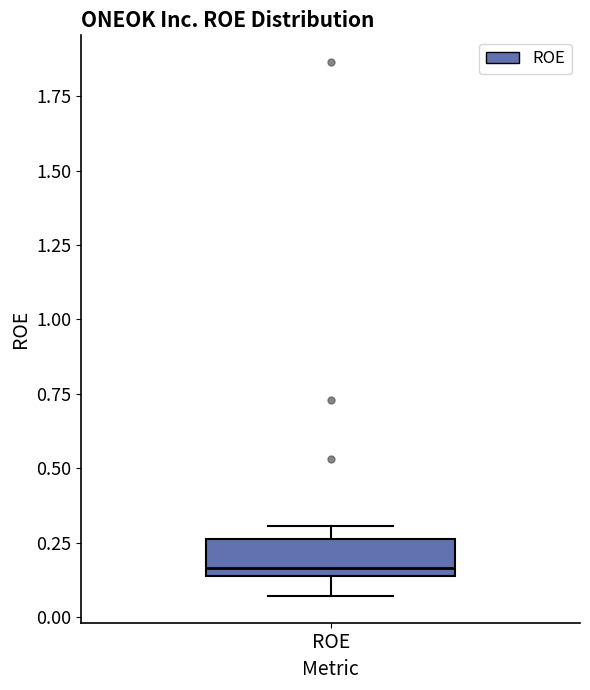

Transcribe this box plot: give where the median line is, the range the box spans, and where the two whiskers end, as read against the y-axis. The values are not printed on the chart, so give them approximately, as read against the axis.

median 0.15 (just above the box's lower edge), box 0.15 to 0.25, whiskers 0.05 to 0.30